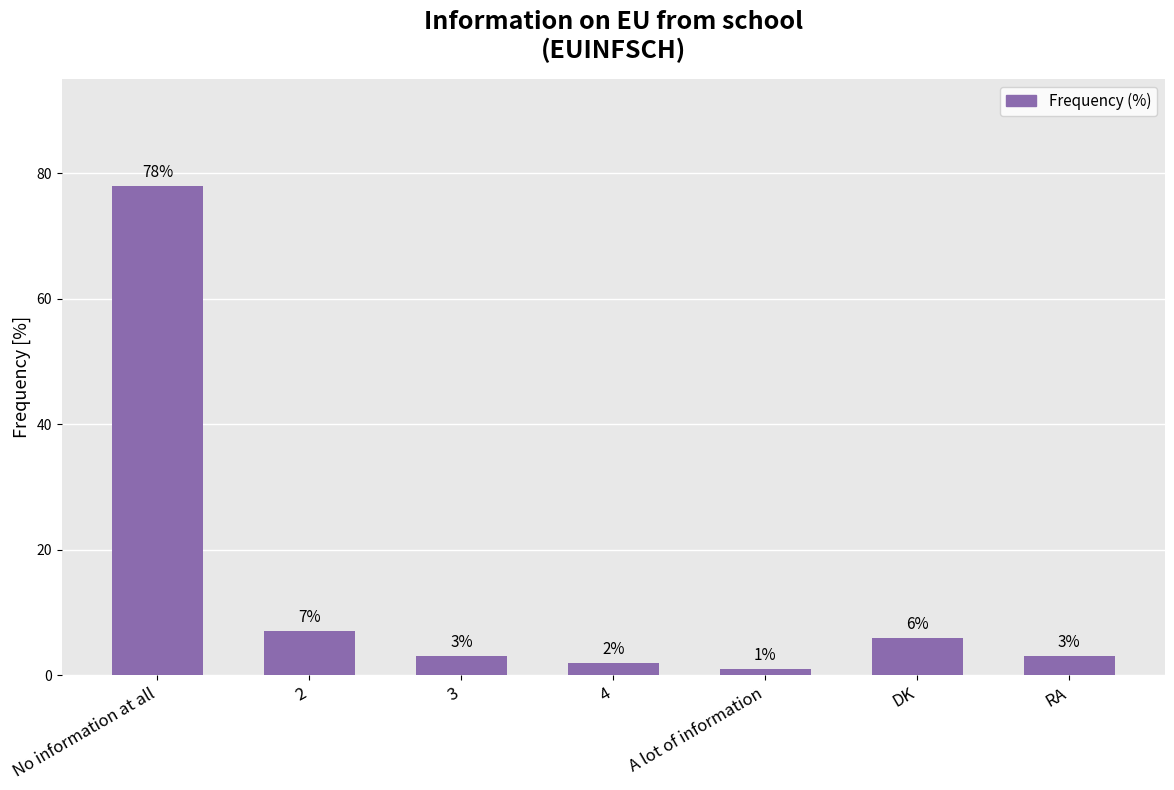

What is the maximum value shown in the chart?

78